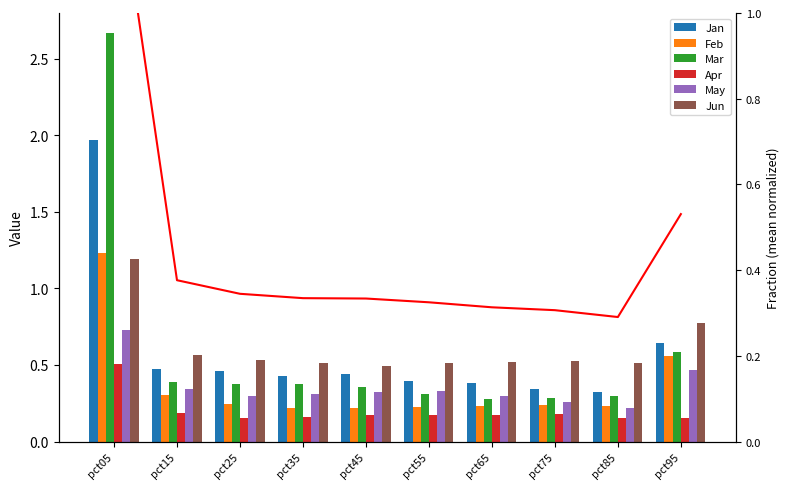

True or false: Feb has a value of 0.3 at pct15.

True